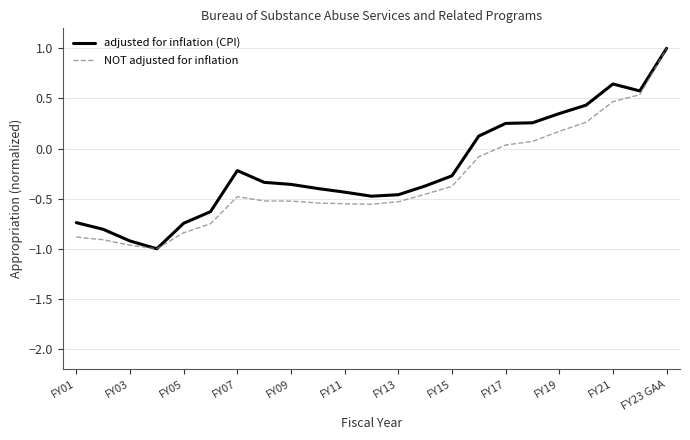

Rank the series by their average value, from lowest to highest.

NOT adjusted for inflation, adjusted for inflation (CPI)